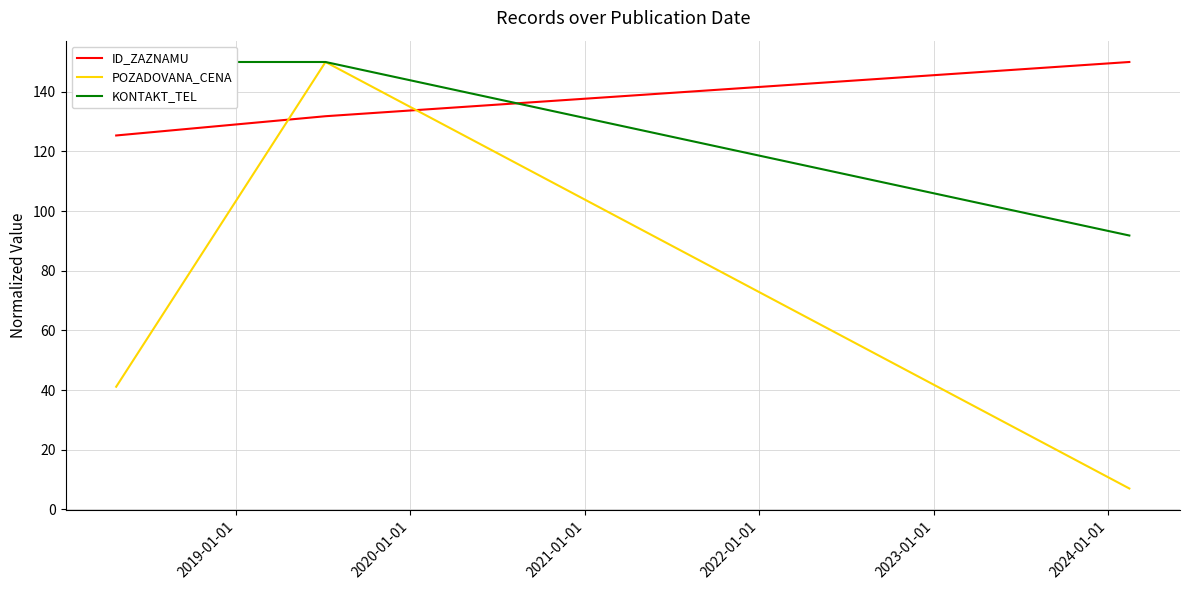

Which series has the largest range (max minus min)?

POZADOVANA_CENA